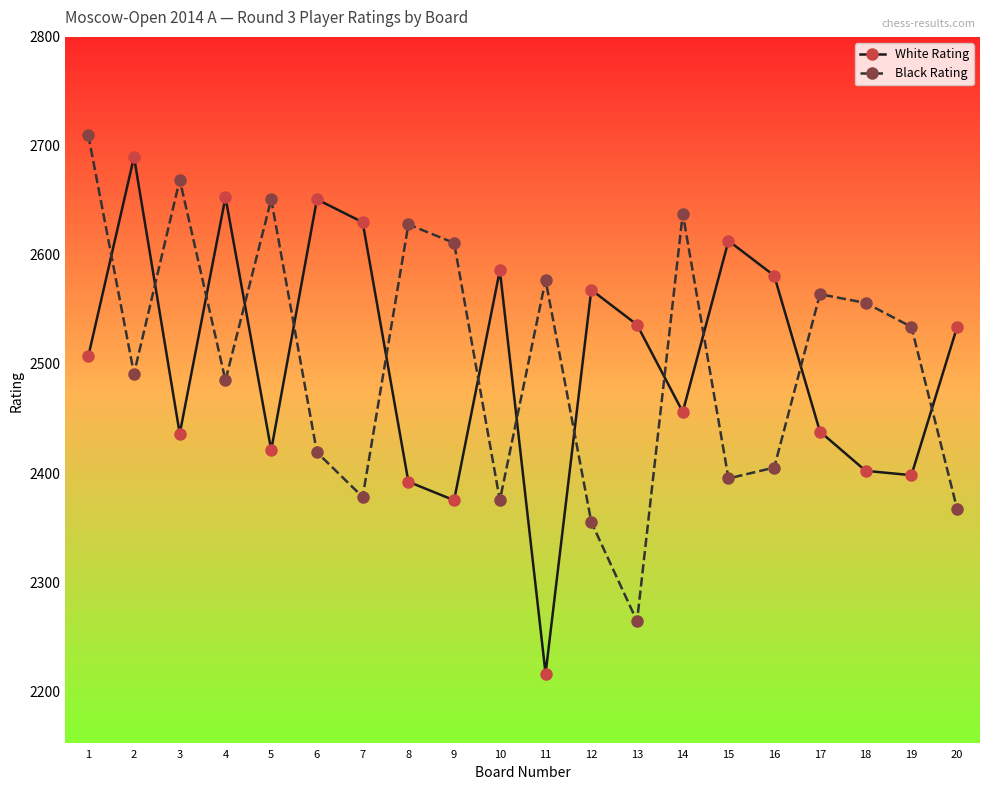

Where is the first local maximum for Black Rating?

3